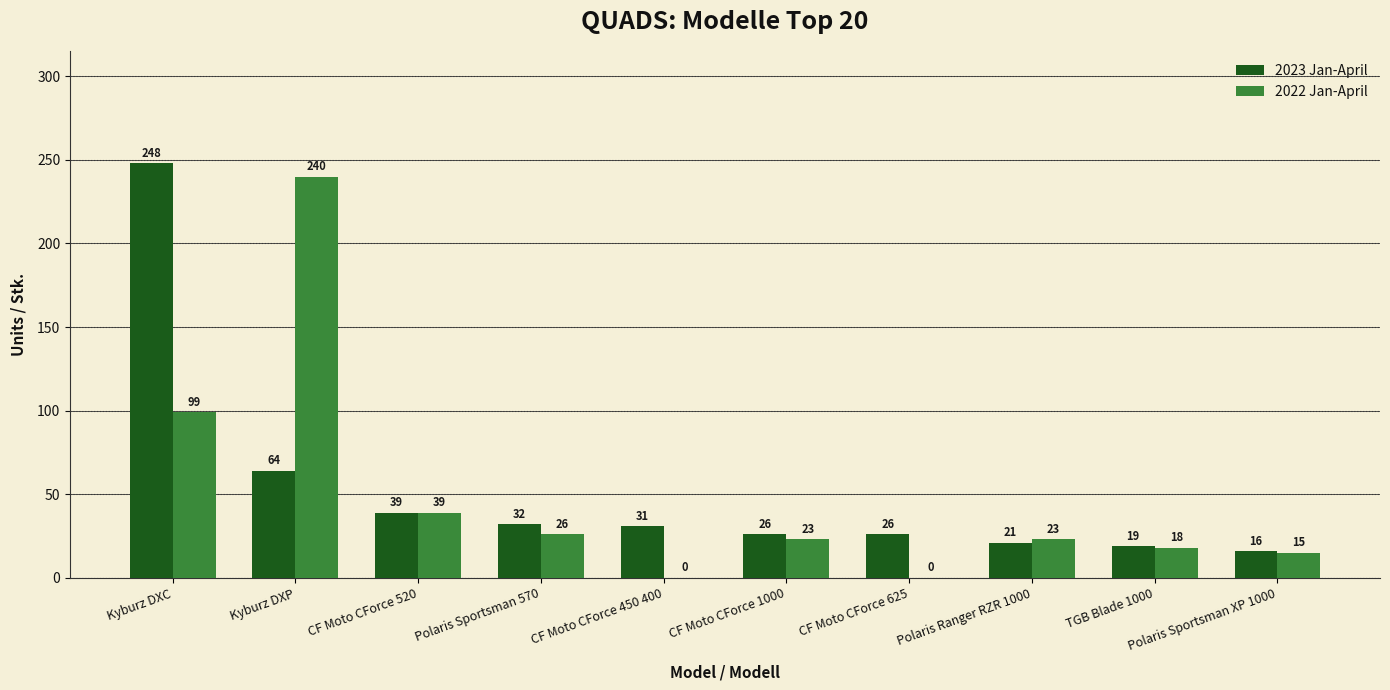

Which series changed the most between CF Moto CForce 520 and CF Moto CForce 625?

2022 Jan-April